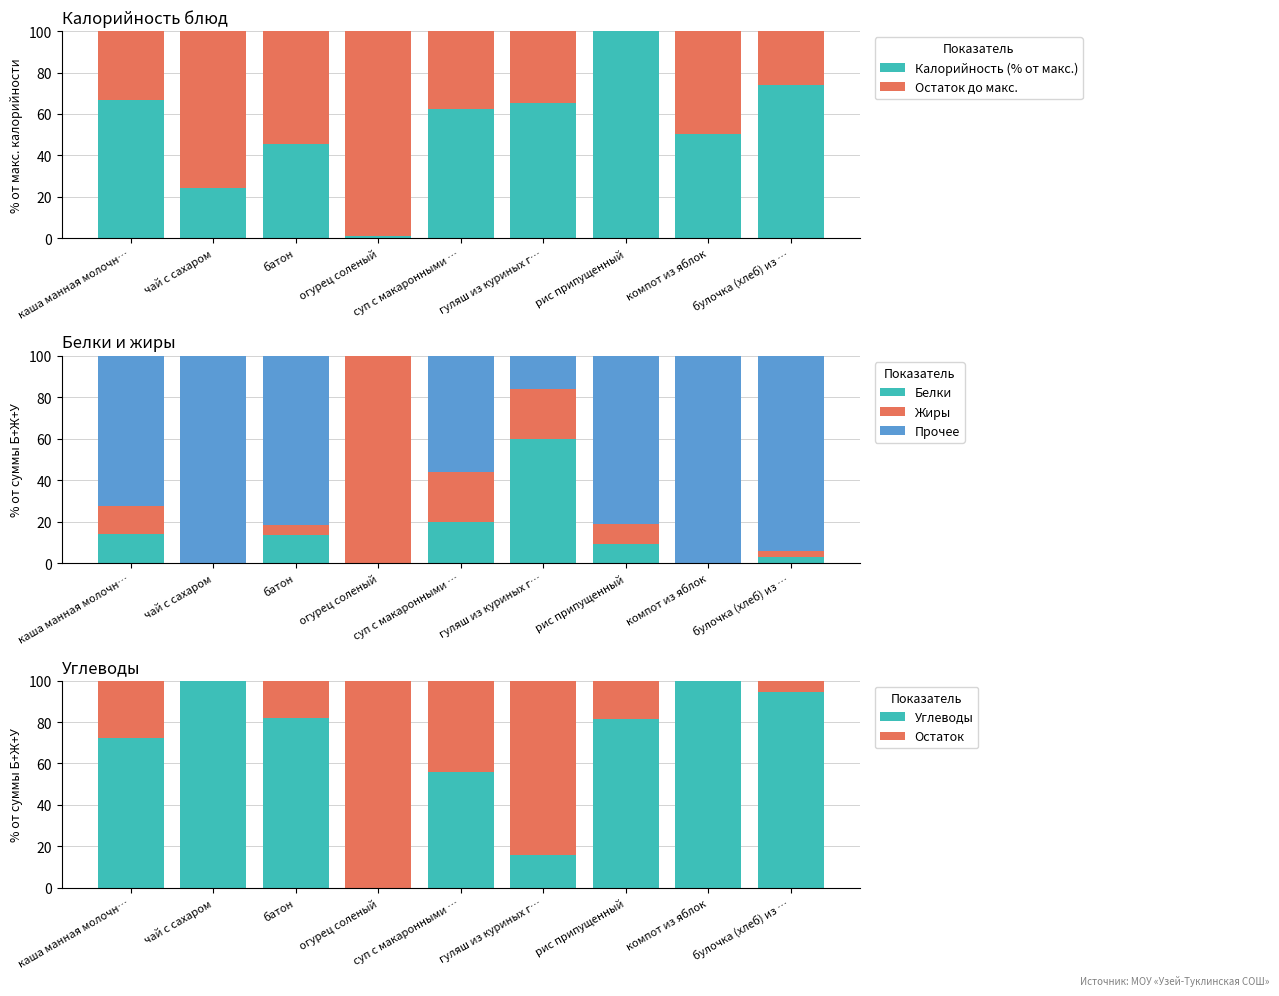

At which label does Калорийность (% от макс.) reach its peak?

рис припущенный